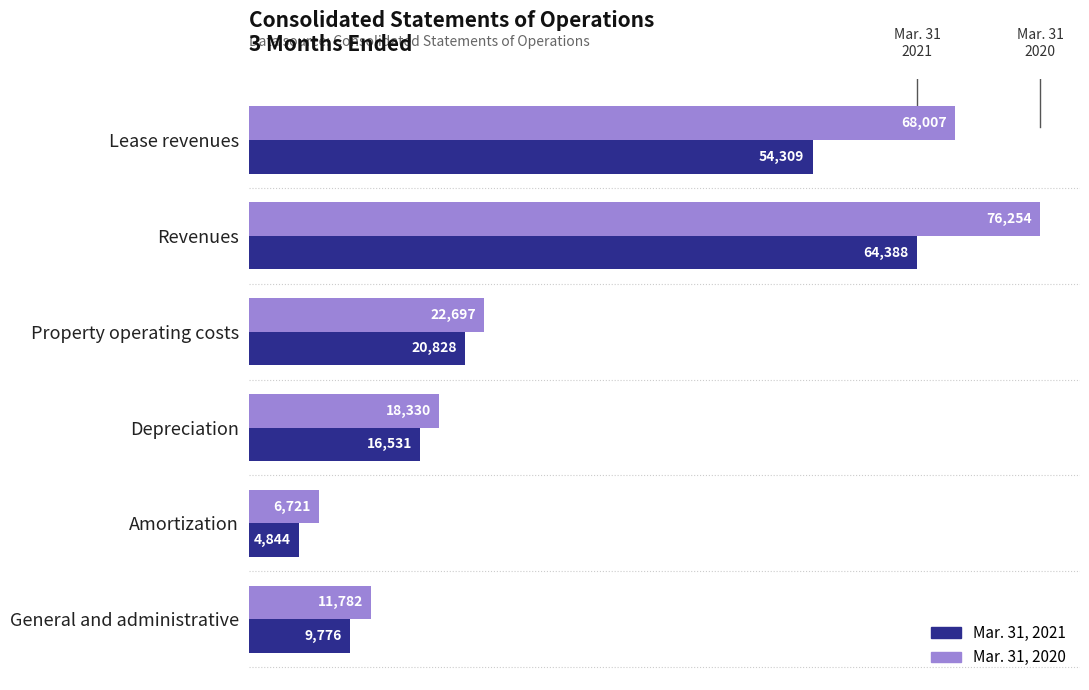

The Mar. 31, 2020 series shows 68007 at Lease revenues. True or false?

True